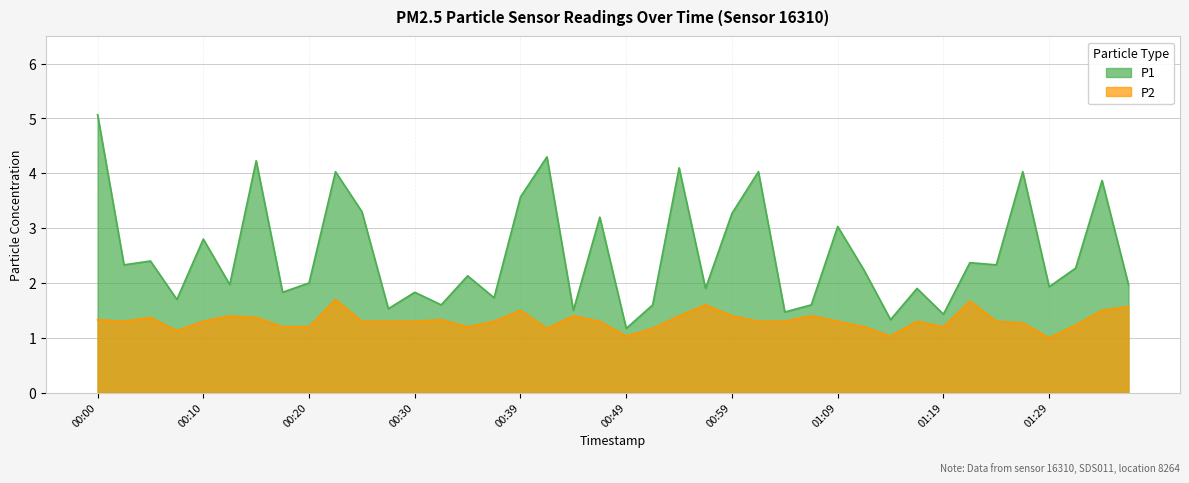

What is the spread (max minus min) of values at 01:29?

0.9